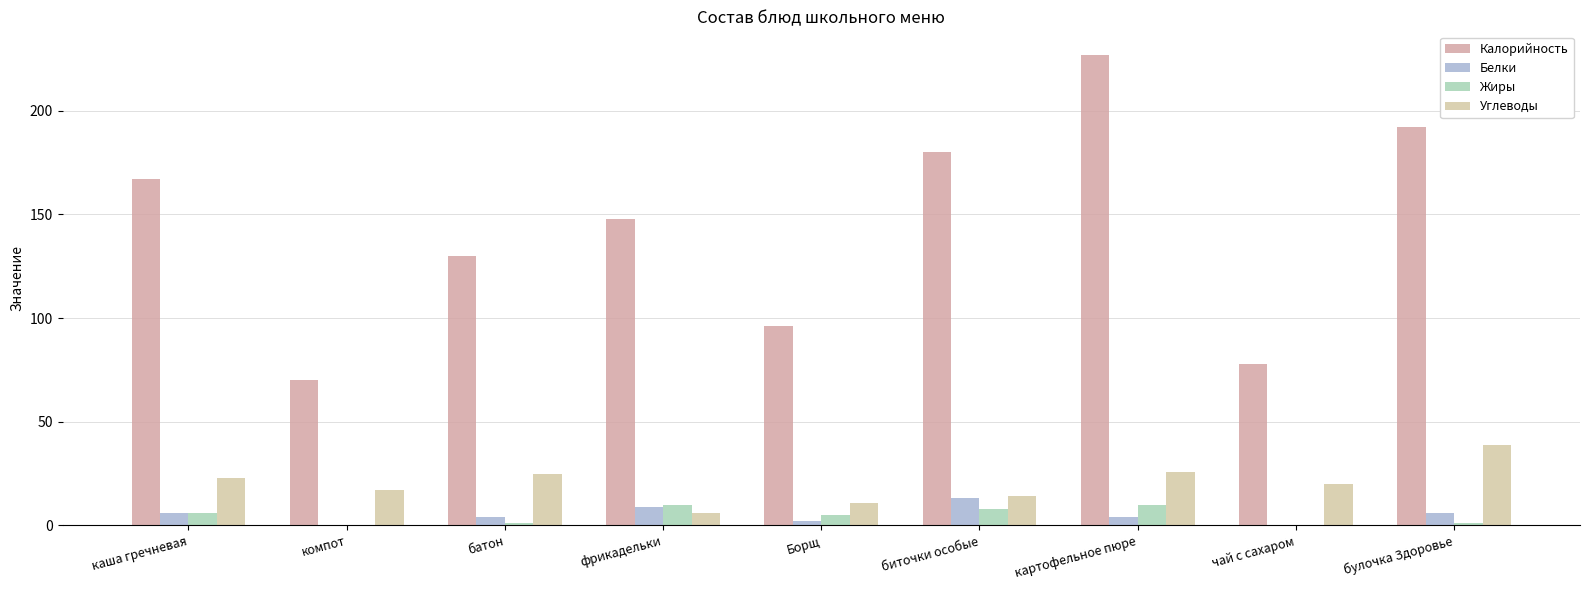

Is the value of Жиры at картофельное пюре greater than the value of Углеводы at Борщ?

No